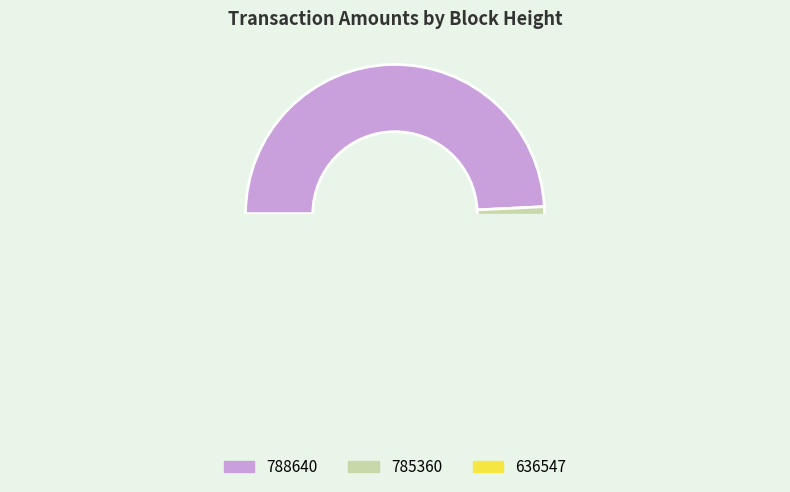

The 785360 slice represents 26% of the pie. True or false?

False